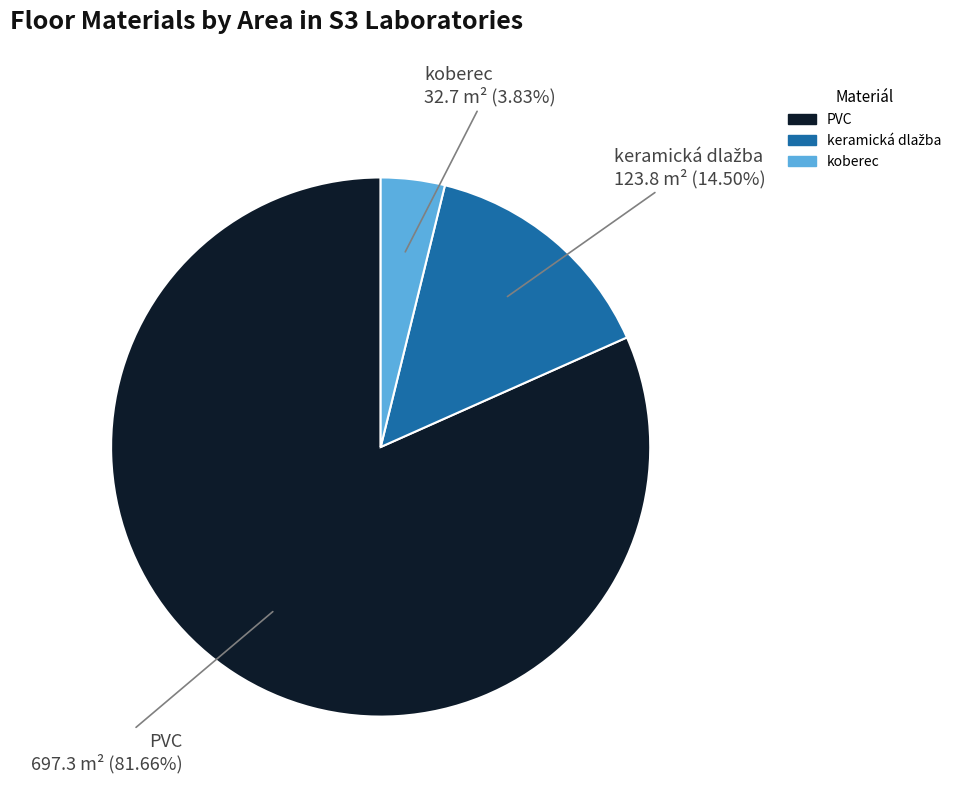

Does PVC represent more than half of the total?

Yes